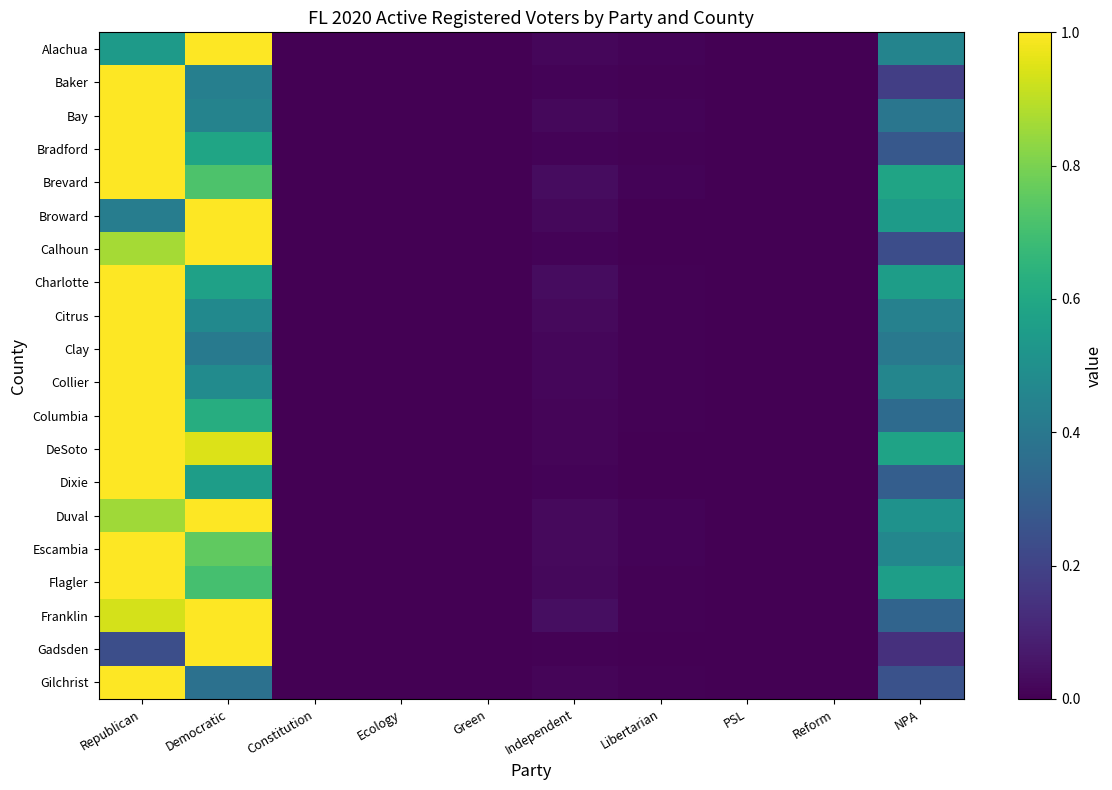

Which label corresponds to the smallest value in the chart?

Ecology